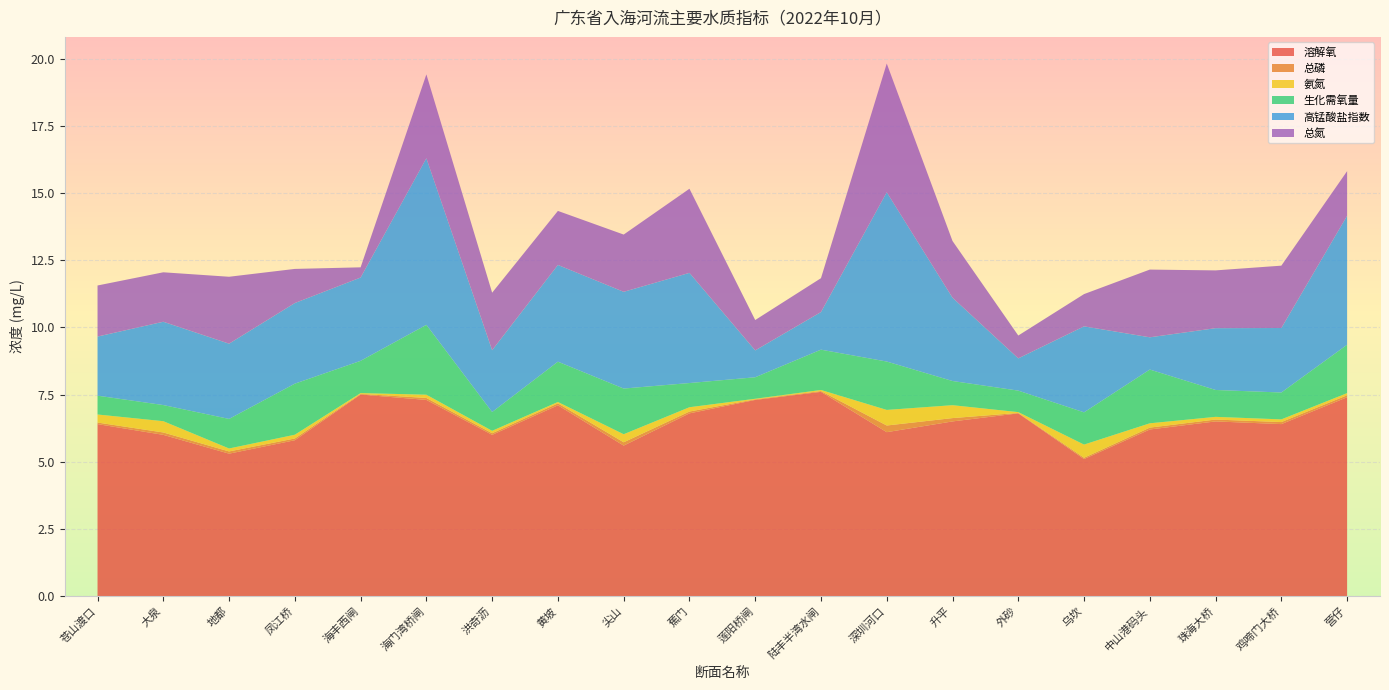

Reading left to right, extract all data points from this chart.

溶解氧: 苍山渡口=6.4	大泉=6.0	地都=5.3	凤江桥=5.8	海丰西闸=7.5	海门湾桥闸=7.3	洪奇沥=6.0	黄坡=7.1	尖山=5.6	蕉门=6.8	莲阳桥闸=7.3	陆丰半湾水闸=7.6	深圳河口=6.1	升平=6.5	外砂=6.8	乌坎=5.1	中山港码头=6.2	珠海大桥=6.5	鸡啼门大桥=6.4	营仔=7.4
总磷: 苍山渡口=0.1	大泉=0.1	地都=0.1	凤江桥=0.1	海丰西闸=0.0	海门湾桥闸=0.1	洪奇沥=0.1	黄坡=0.1	尖山=0.1	蕉门=0.1	莲阳桥闸=0.0	陆丰半湾水闸=0.0	深圳河口=0.2	升平=0.1	外砂=0.0	乌坎=0.0	中山港码头=0.1	珠海大桥=0.1	鸡啼门大桥=0.1	营仔=0.1
氨氮: 苍山渡口=0.3	大泉=0.4	地都=0.1	凤江桥=0.1	海丰西闸=0.0	海门湾桥闸=0.1	洪奇沥=0.1	黄坡=0.1	尖山=0.3	蕉门=0.2	莲阳桥闸=0.0	陆丰半湾水闸=0.0	深圳河口=0.6	升平=0.5	外砂=0.0	乌坎=0.5	中山港码头=0.2	珠海大桥=0.1	鸡啼门大桥=0.1	营仔=0.1
生化需氧量: 苍山渡口=0.7	大泉=0.6	地都=1.1	凤江桥=1.9	海丰西闸=1.2	海门湾桥闸=2.6	洪奇沥=0.7	黄坡=1.5	尖山=1.7	蕉门=0.9	莲阳桥闸=0.8	陆丰半湾水闸=1.5	深圳河口=1.8	升平=0.9	外砂=0.8	乌坎=1.2	中山港码头=2.0	珠海大桥=1.0	鸡啼门大桥=1.0	营仔=1.8
高锰酸盐指数: 苍山渡口=2.2	大泉=3.1	地都=2.8	凤江桥=3.0	海丰西闸=3.1	海门湾桥闸=6.2	洪奇沥=2.3	黄坡=3.6	尖山=3.6	蕉门=4.1	莲阳桥闸=1.0	陆丰半湾水闸=1.4	深圳河口=6.3	升平=3.1	外砂=1.2	乌坎=3.2	中山港码头=1.2	珠海大桥=2.3	鸡啼门大桥=2.4	营仔=4.8
总氮: 苍山渡口=1.9	大泉=1.8	地都=2.5	凤江桥=1.3	海丰西闸=0.4	海门湾桥闸=3.1	洪奇沥=2.1	黄坡=2.0	尖山=2.1	蕉门=3.1	莲阳桥闸=1.1	陆丰半湾水闸=1.3	深圳河口=4.8	升平=2.1	外砂=0.8	乌坎=1.2	中山港码头=2.5	珠海大桥=2.1	鸡啼门大桥=2.3	营仔=1.7